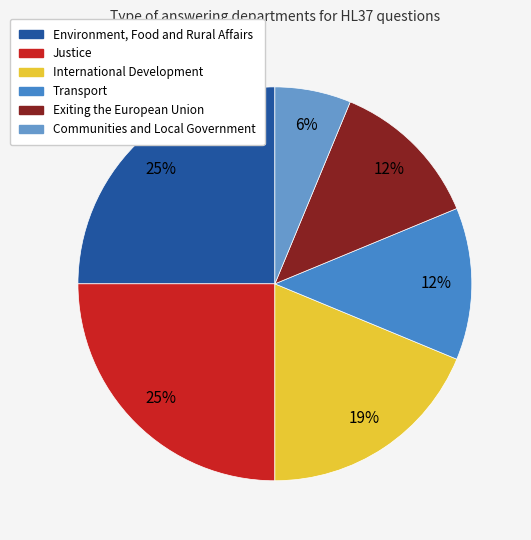

Rank the categories by value from lowest to highest.

Communities and Local Government, Transport, Exiting the European Union, International Development, Environment, Food and Rural Affairs, Justice